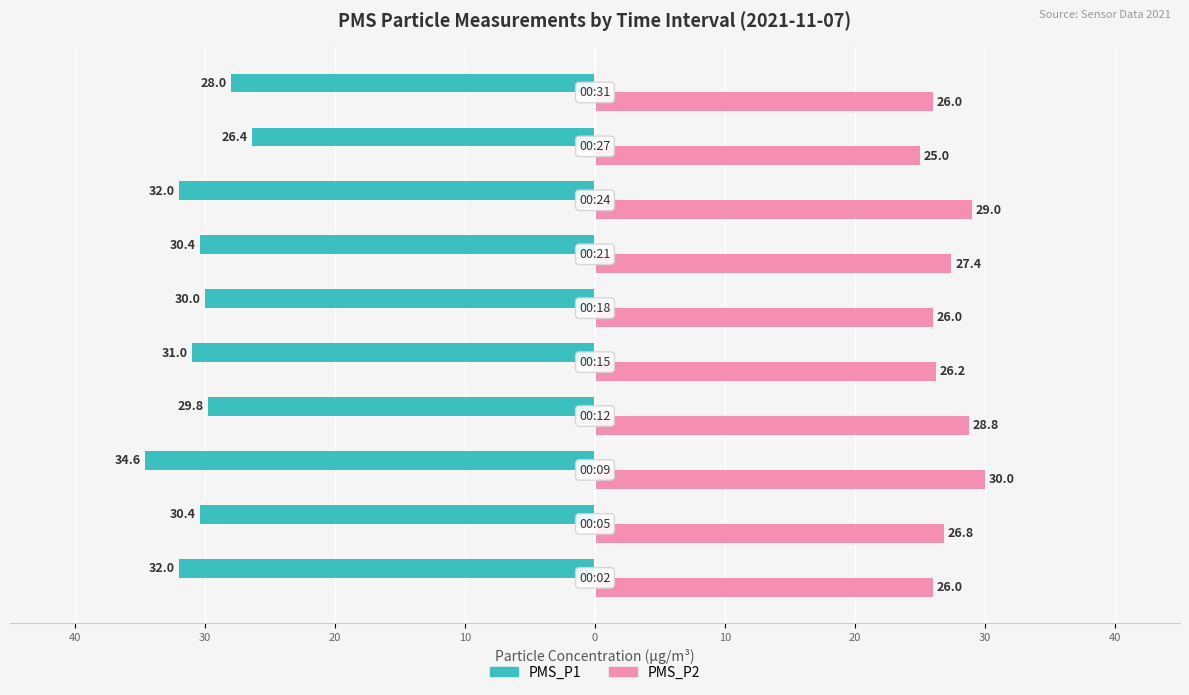

Reading left to right, extract all data points from this chart.

PMS_P1: 50=-32.0	40=-30.4	30=-34.6	20=-29.8	10=-31.0	0=-30.0	10=-30.4	20=-32.0	30=-26.4	40=-28.0
PMS_P2: 50=26.0	40=26.8	30=30.0	20=28.8	10=26.2	0=26.0	10=27.4	20=29.0	30=25.0	40=26.0